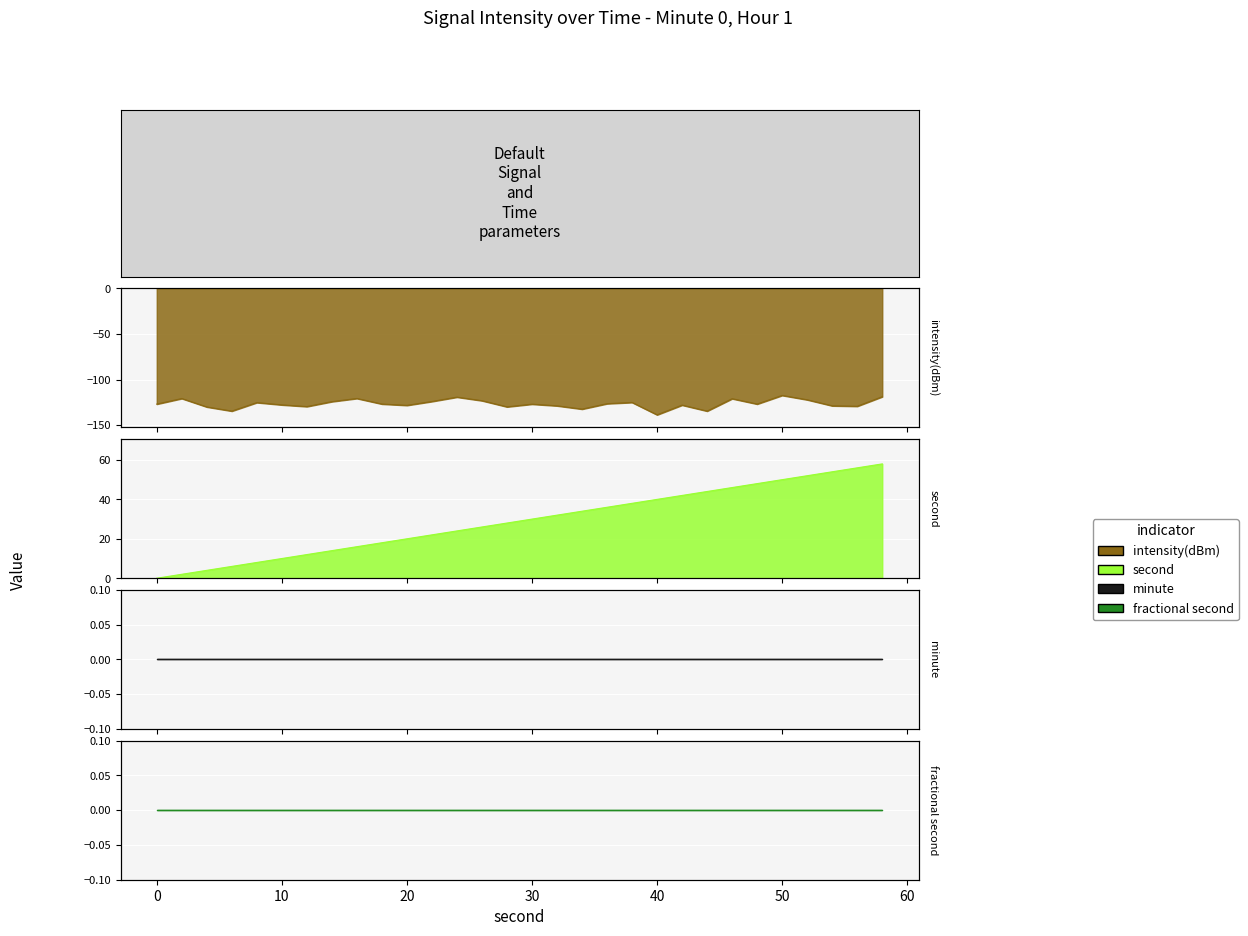

Which series has the largest total across all categories?

second